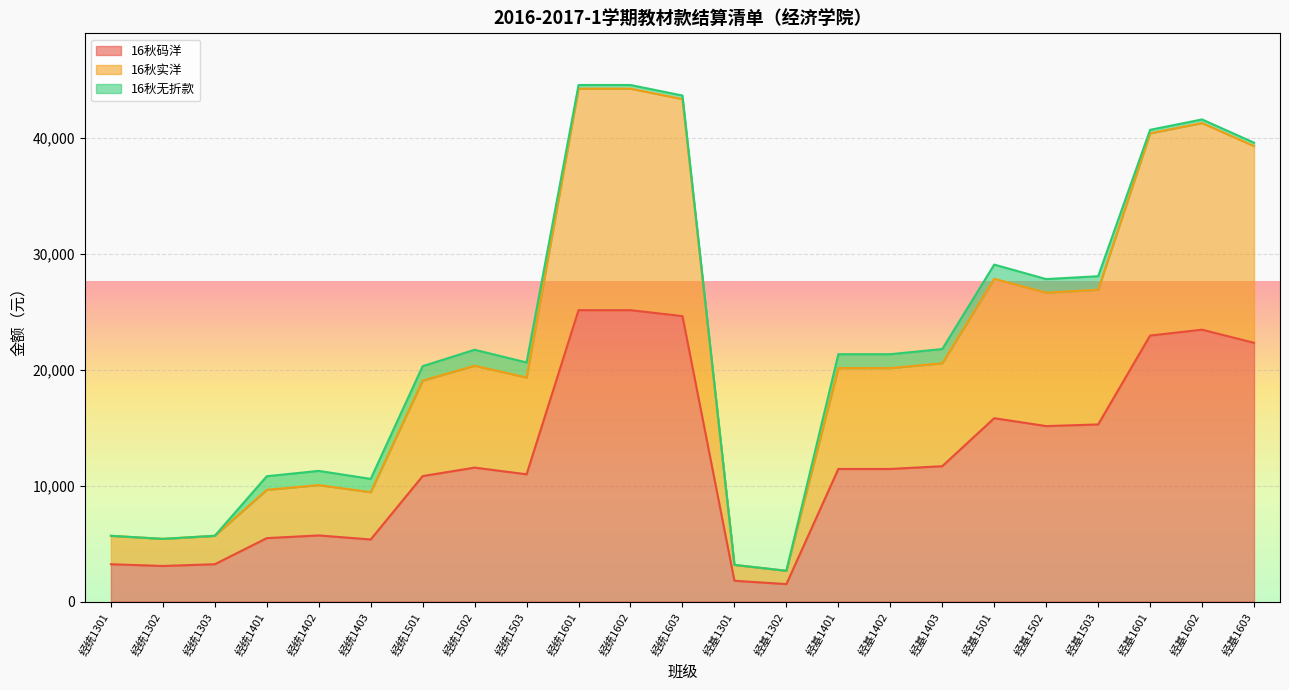

What is the difference between the highest and lowest values at 经统1301?

2451.0